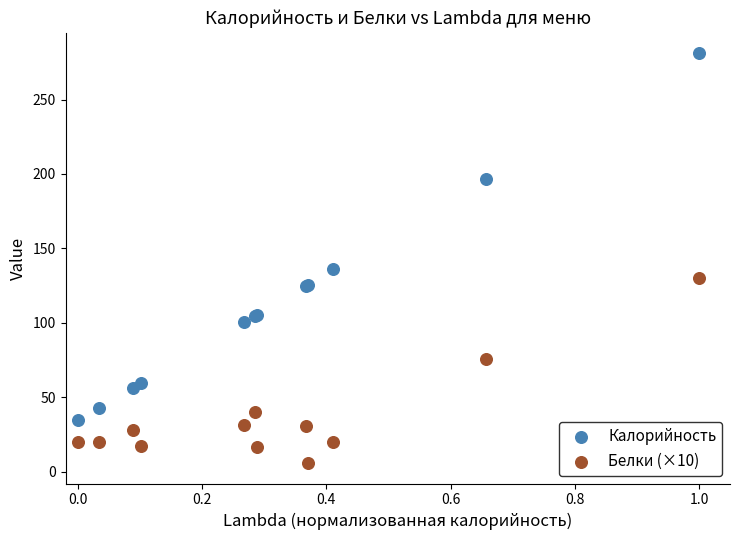

Across all series, what Y value is closest to 143?

136.0